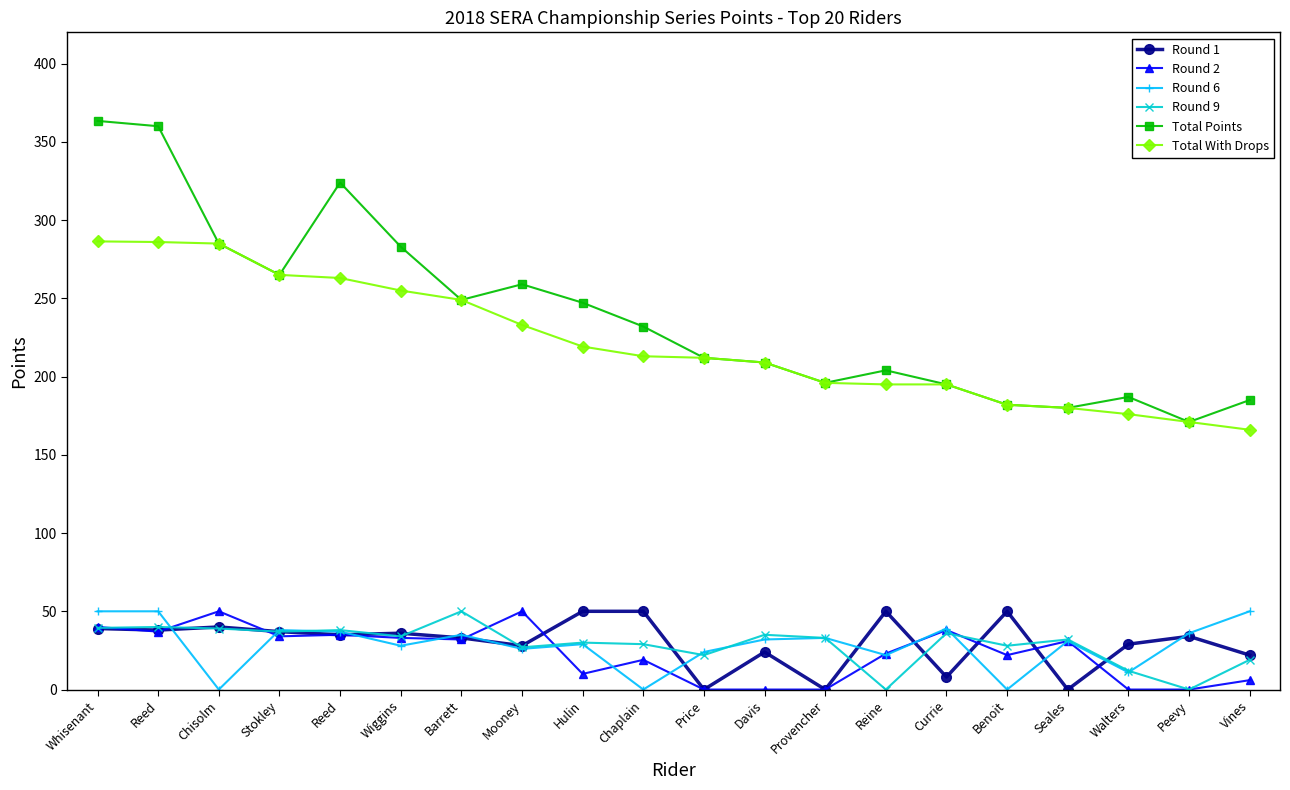

At Wiggins, list the series in order from largest to smallest.

Total Points, Total With Drops, Round 1, Round 9, Round 2, Round 6